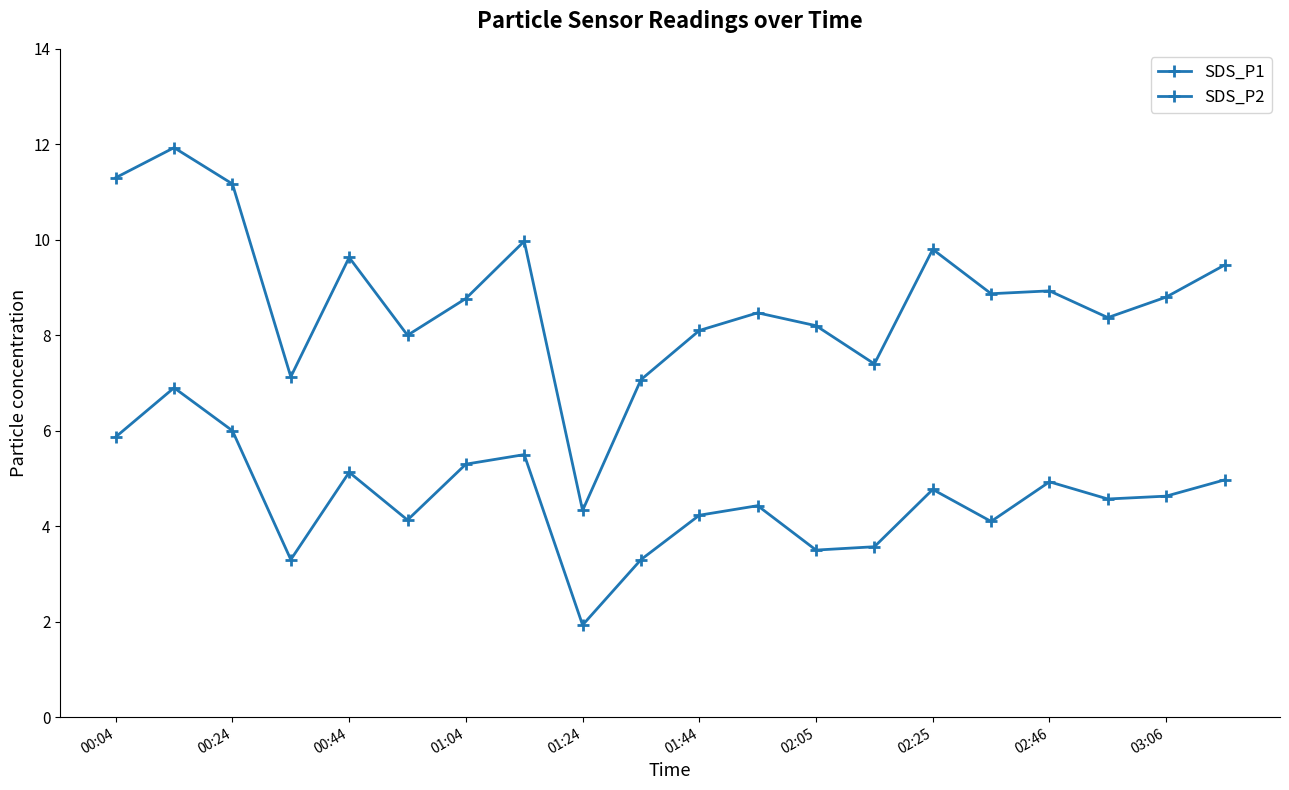

How many data points does each series have?

20